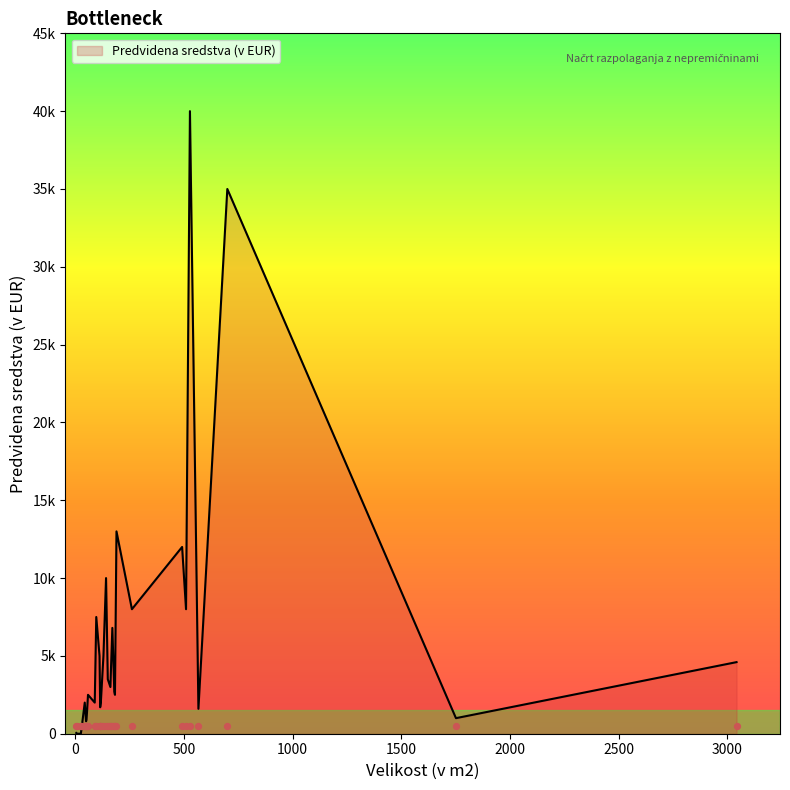

What is the change in value from 510 to 52?

-7100